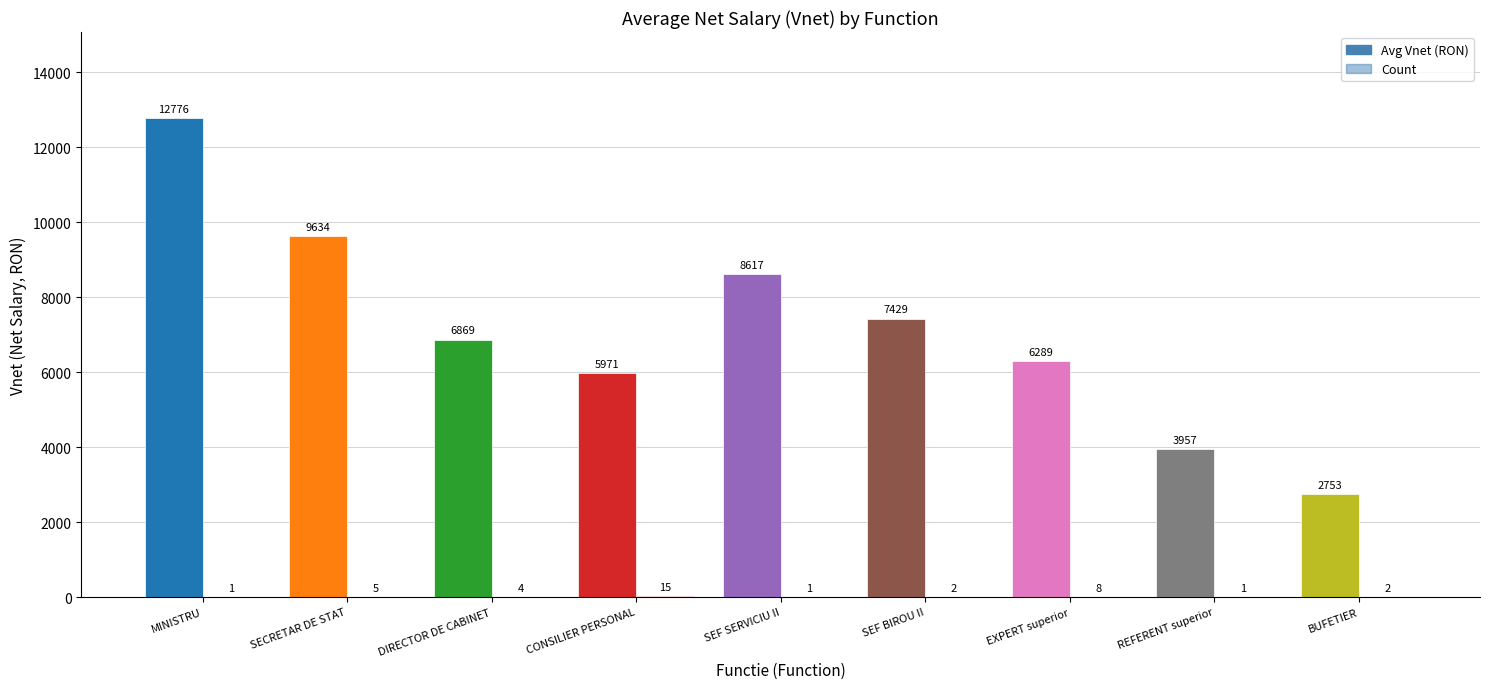

How many series are shown in this chart?

2